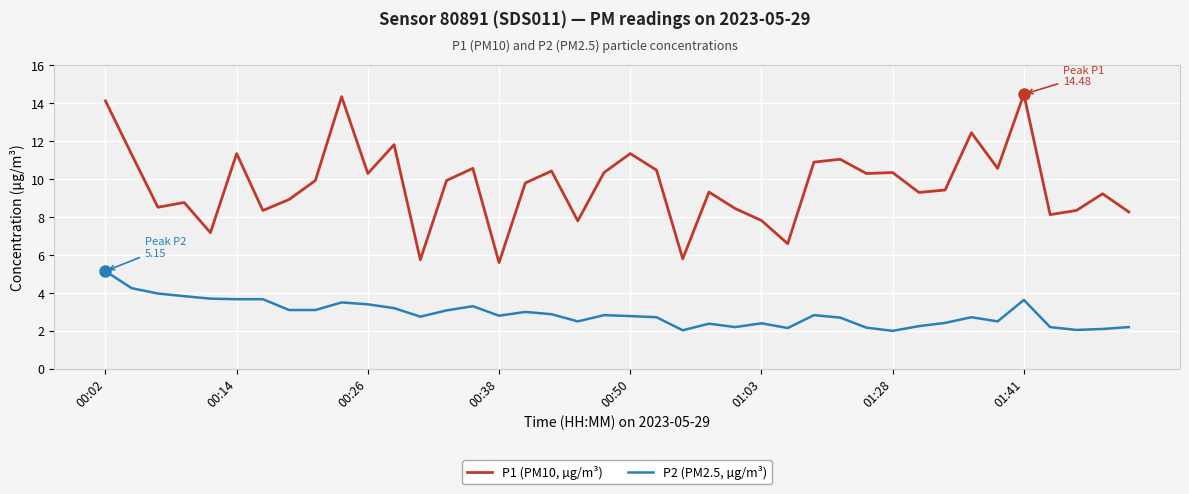

True or false: P1 (PM10, µg/m³) and P2 (PM2.5, µg/m³) intersect in this chart.

False